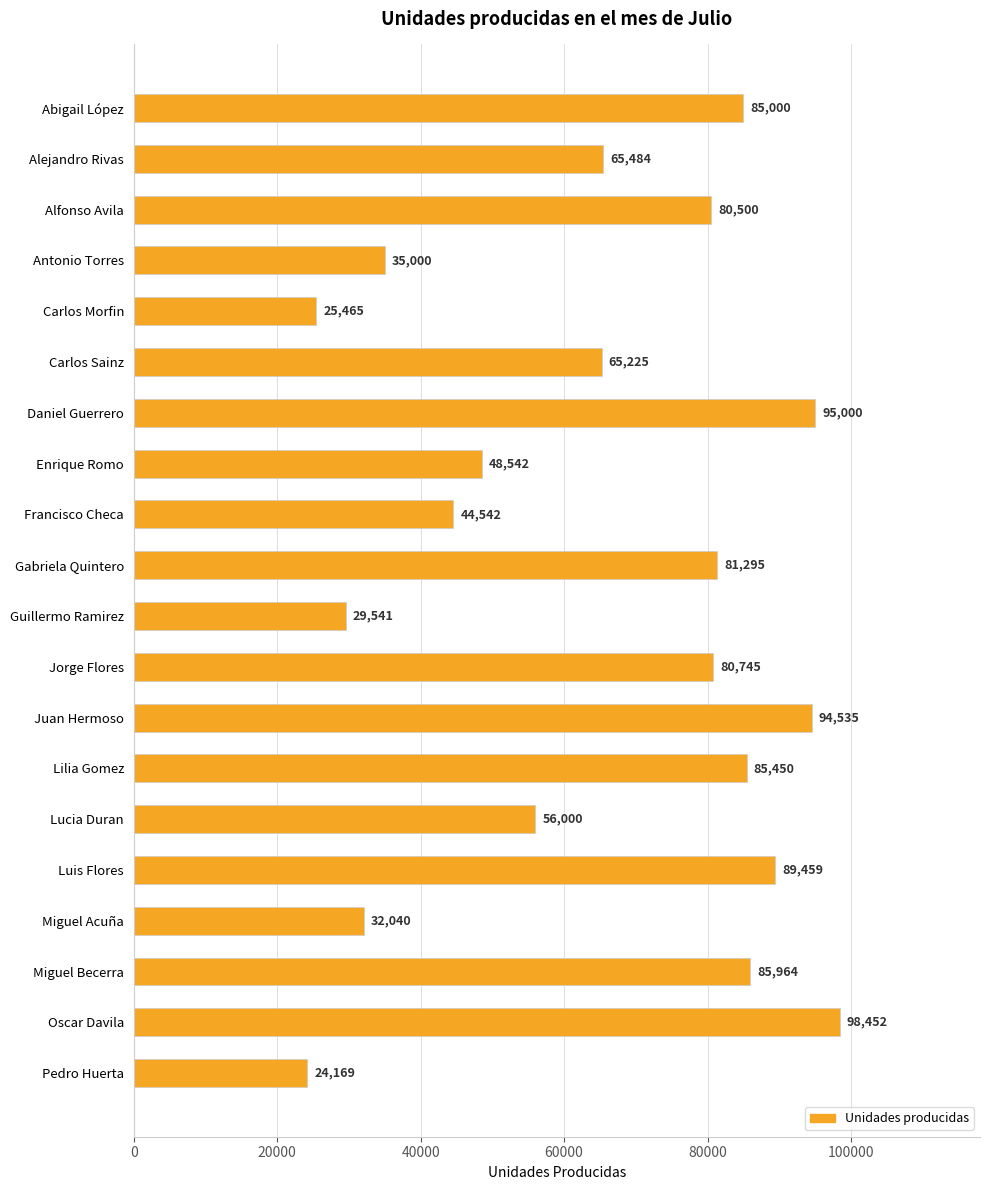

What is the change in value from Miguel Becerra to Pedro Huerta?

-61795